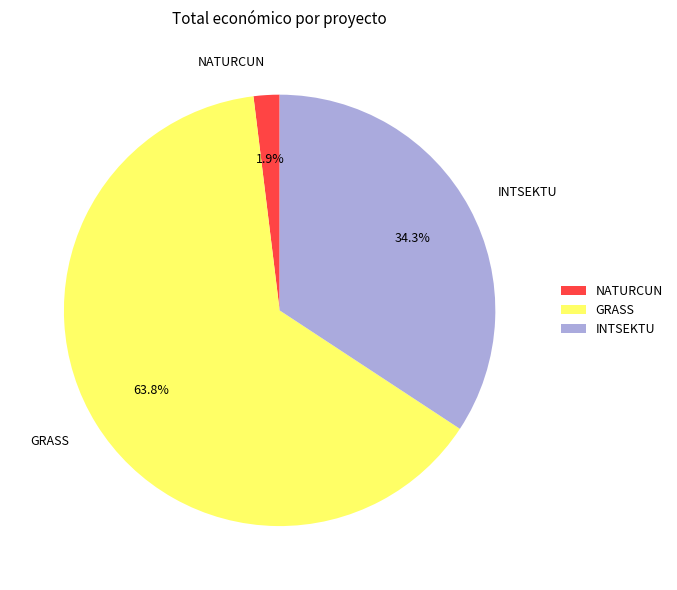

How many slices are in this pie chart?

3